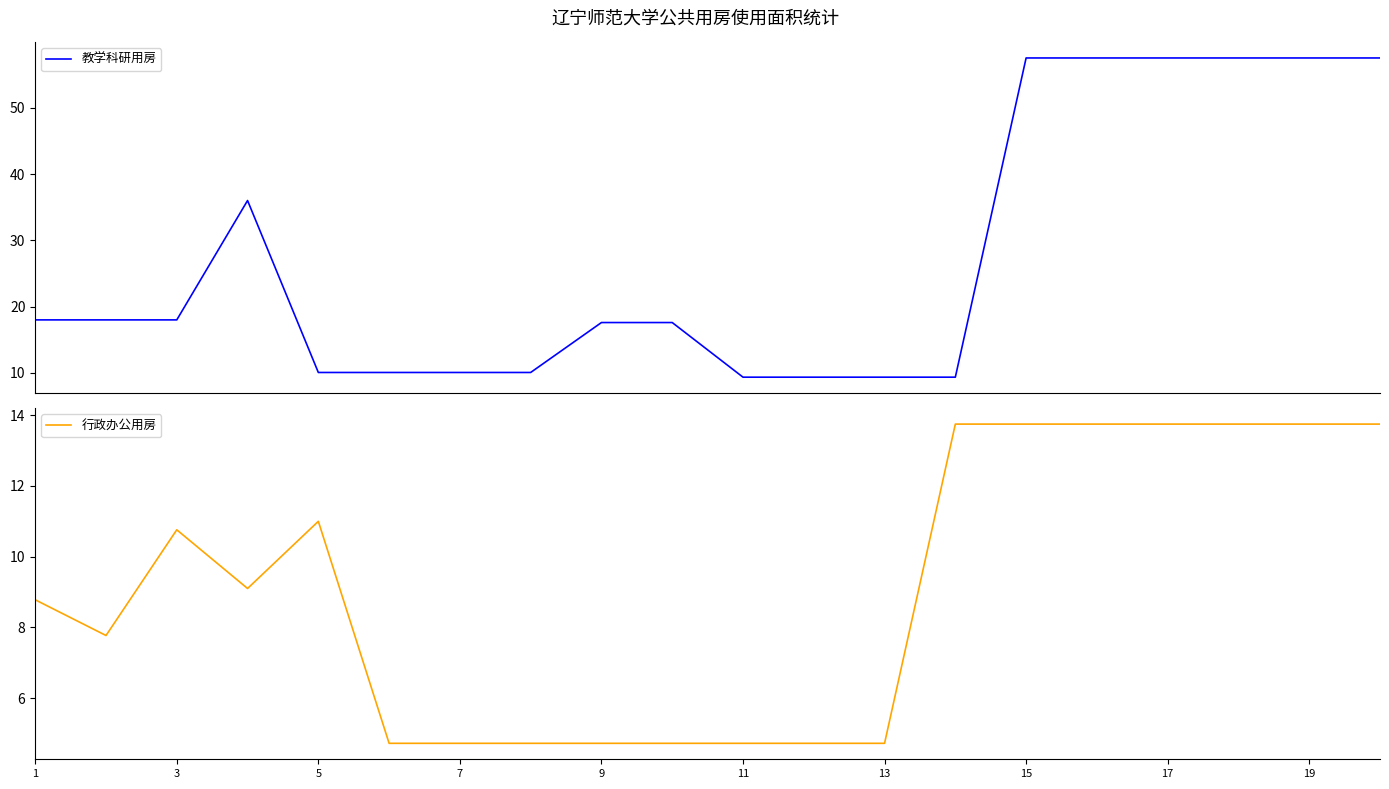

True or false: 行政办公用房 and 教学科研用房 intersect in this chart.

True